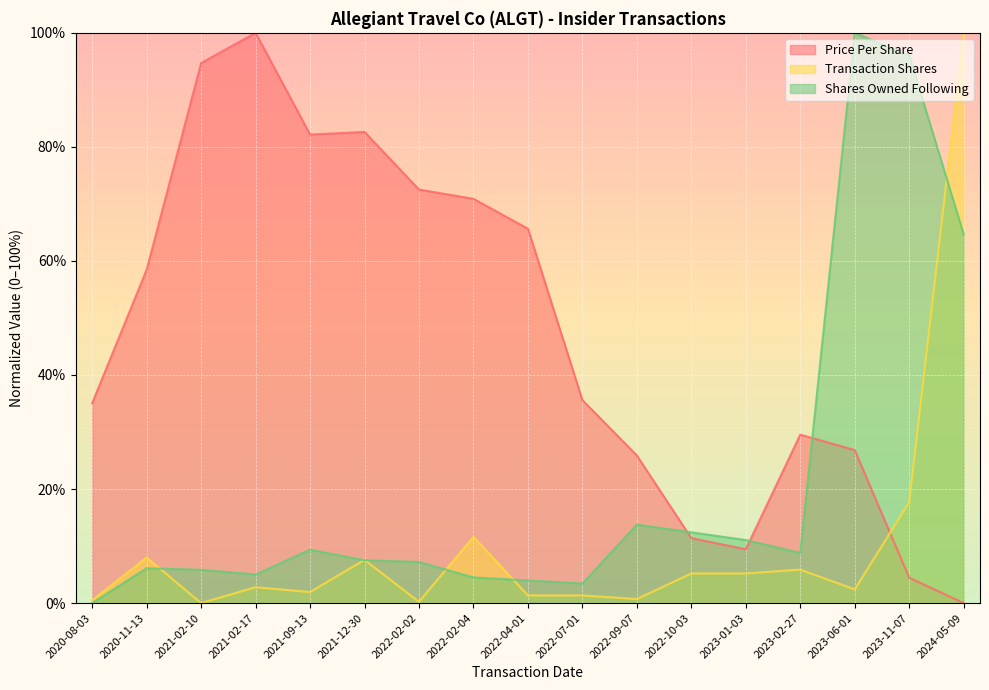

Is the value of transactionShares at 2021-12-30 greater than the value of sharesOwnedFollowingTransaction at 2021-02-17?

Yes